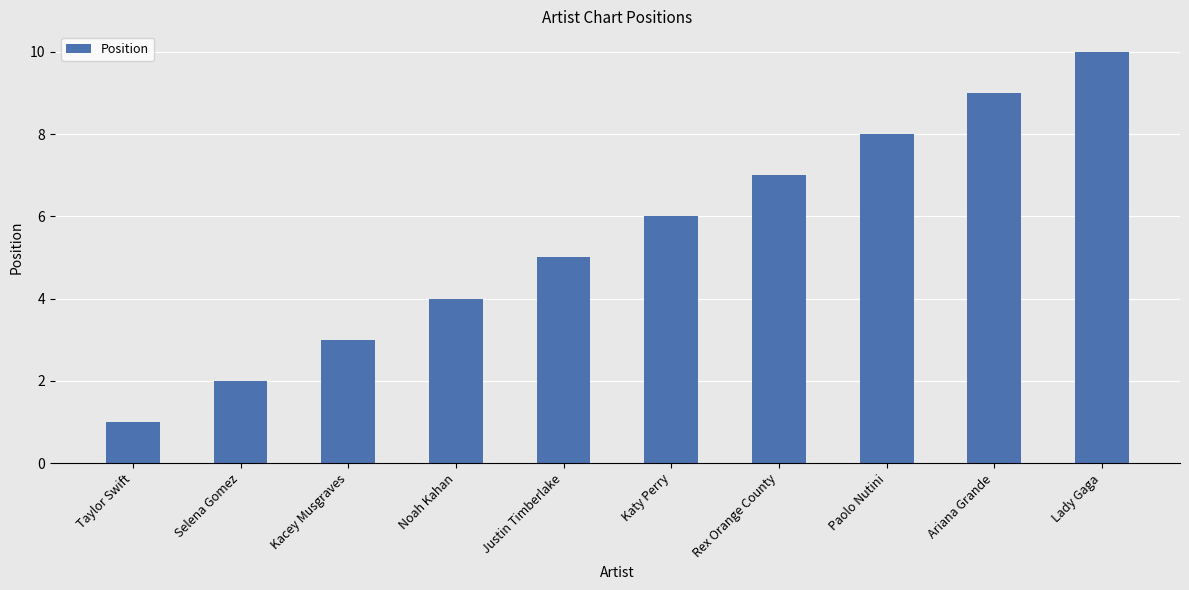

What is the difference between the maximum and minimum values?

9